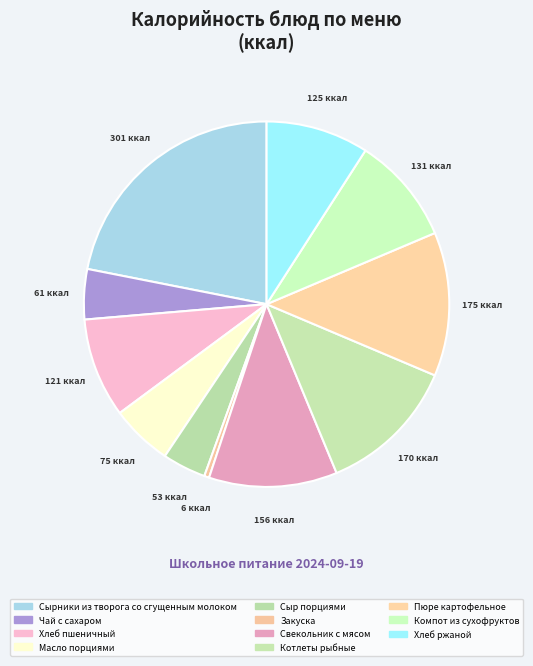

Which category has the biggest portion of the pie?

Сырники из творога со сгущенным молоком